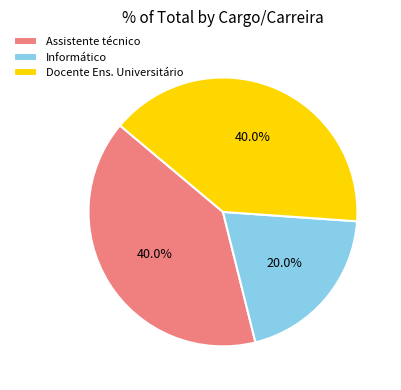

What percentage is NOT represented by Informático?

80.0%